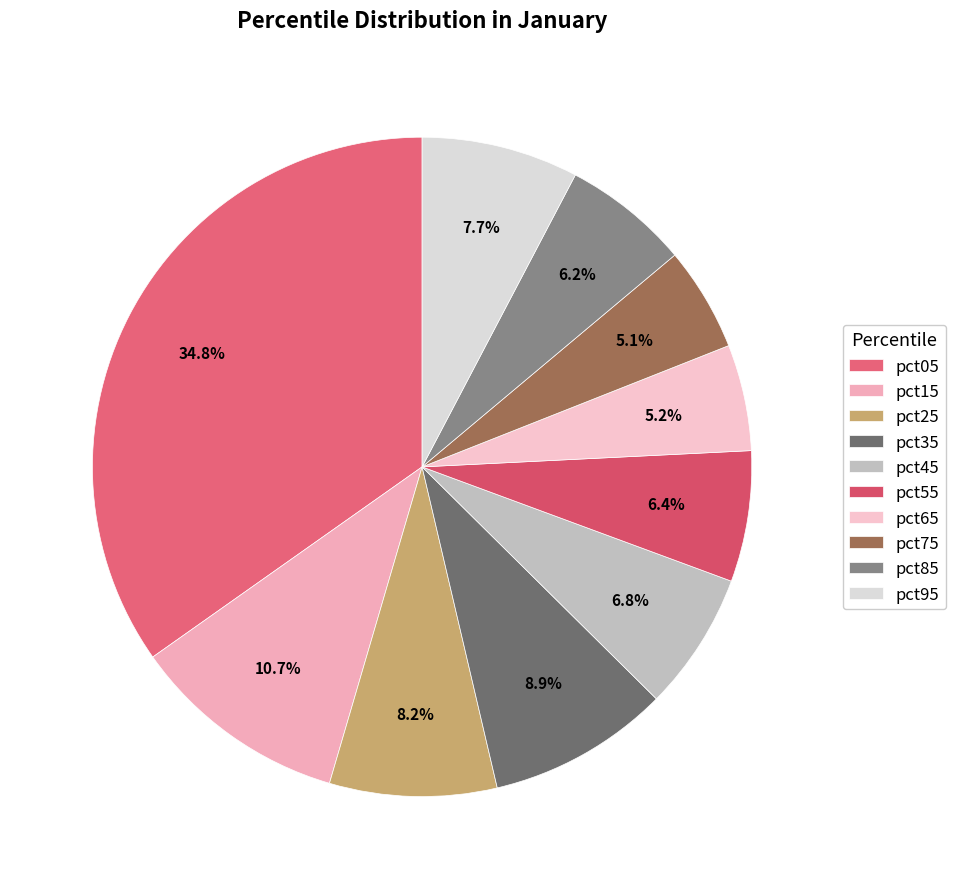

To the nearest percent, what portion does pct95 represent?

8%